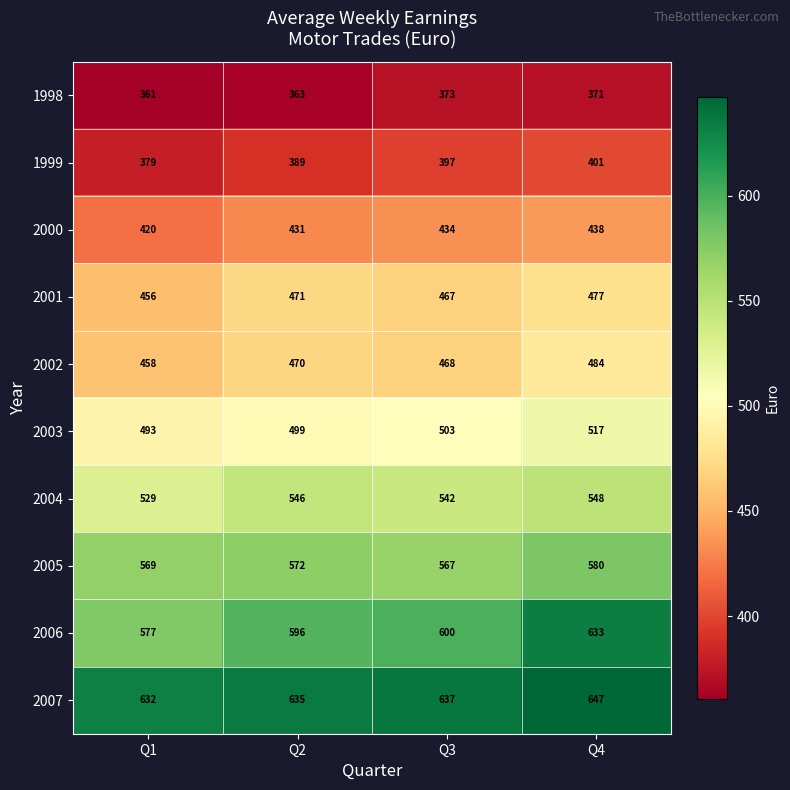

At which category is the sum across all series the highest?

Q4